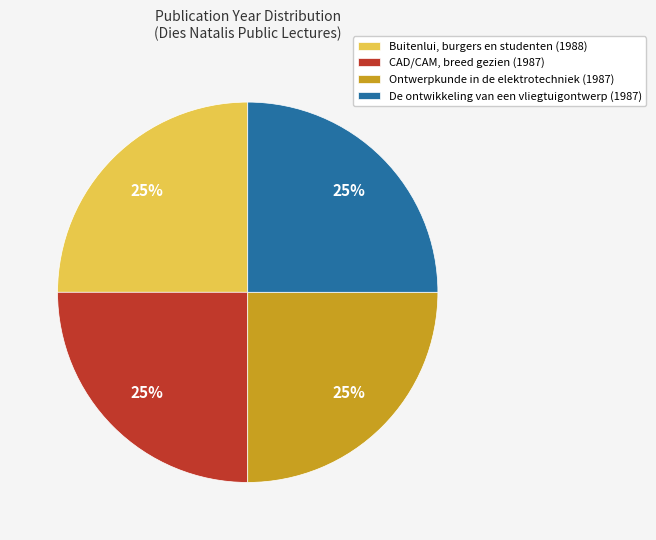

What percentage is the Buitenlui, burgers en studenten (1988) slice, to the nearest percent?

25%